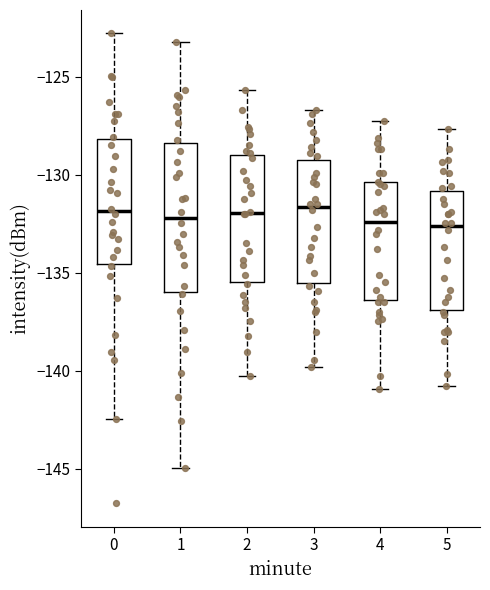

Reading left to right, transcribe this box plot: for each box, give where its median line is, the range the box spans, and where its two whiskers end, as read against the y-axis. The values are not printed on the chart, so give them approximately, as read against the axis.

0: median -132.0, box -134.5 to -128.0, whiskers -142.5 to -123.0
1: median -132.0, box -136.0 to -128.5, whiskers -145.0 to -123.0
2: median -132.0, box -135.5 to -129.0, whiskers -140.0 to -125.5
3: median -131.5, box -135.5 to -129.0, whiskers -140.0 to -126.5
4: median -132.5, box -136.5 to -130.5, whiskers -141.0 to -127.0
5: median -132.5, box -137.0 to -131.0, whiskers -141.0 to -127.5